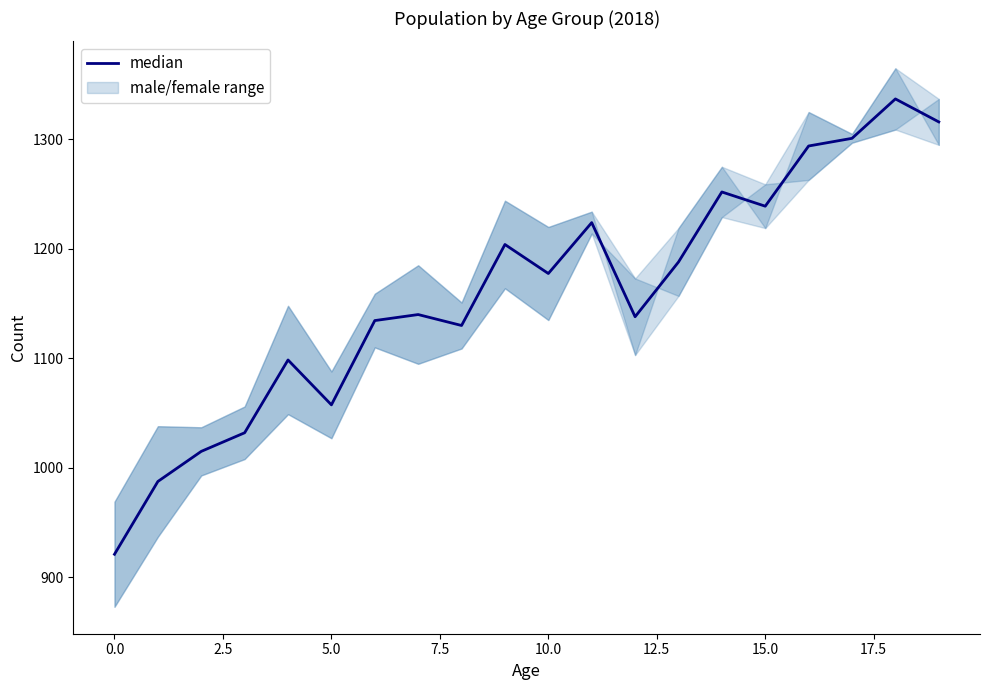

What is the difference between the maximum and minimum values?

416.0